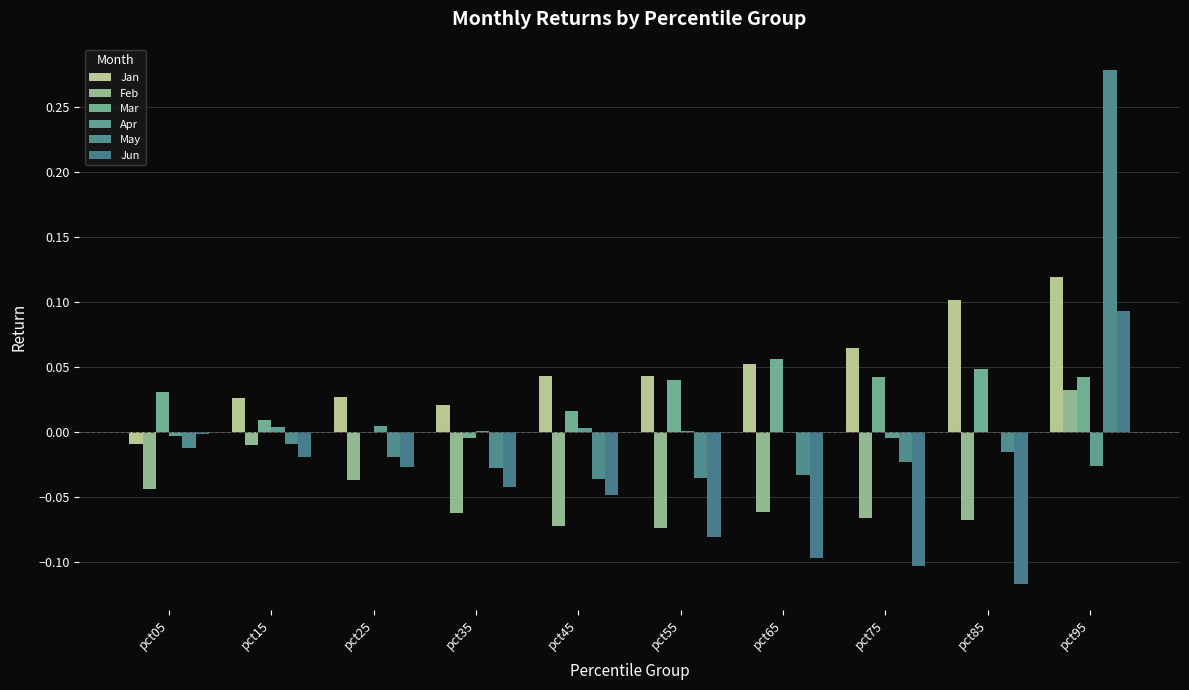

Count the number of data series in this chart.

6